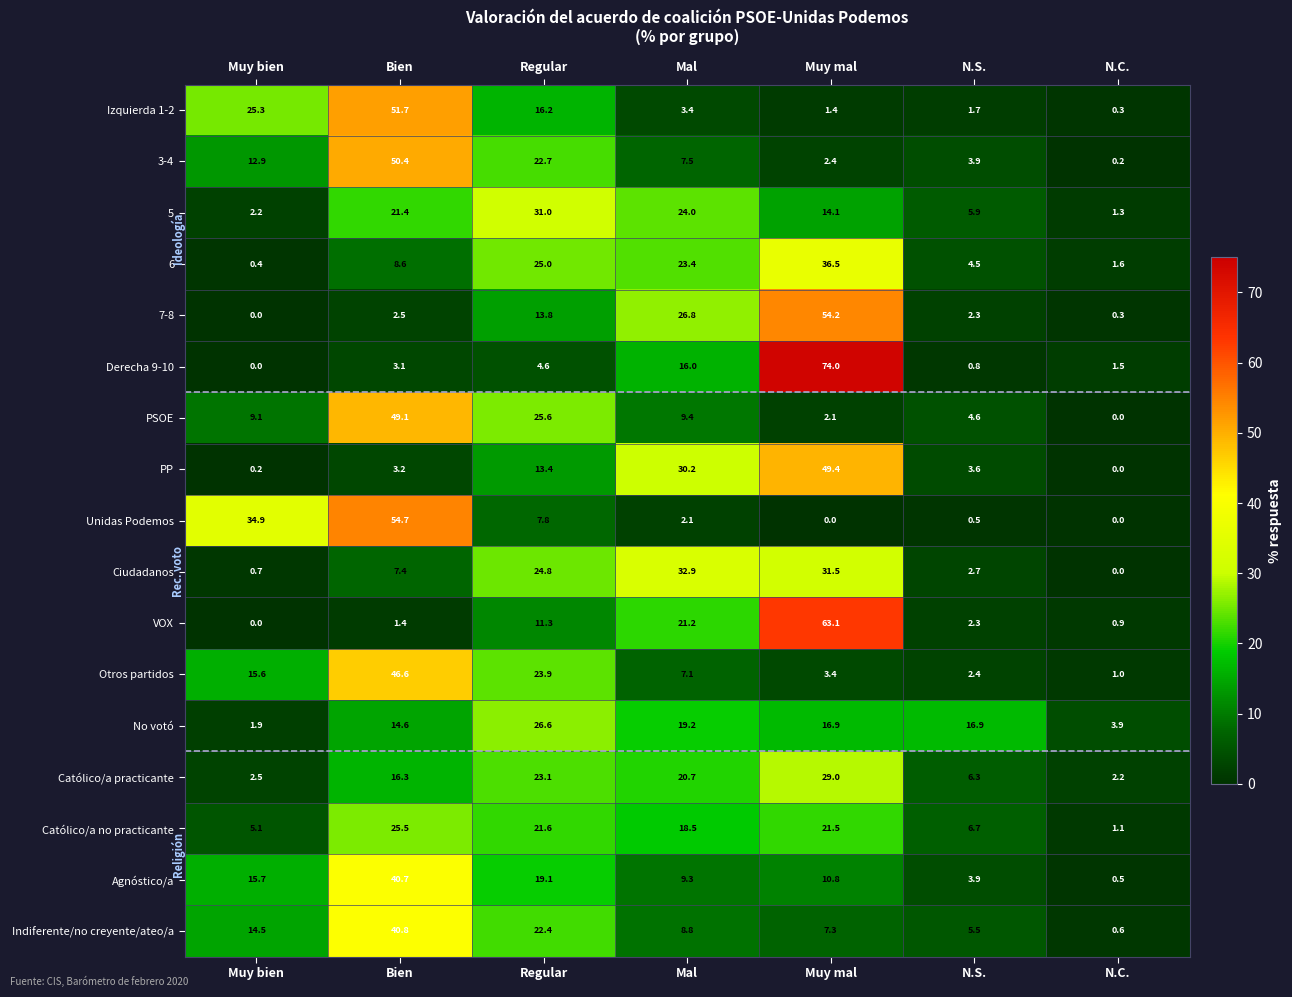

Which series has the largest range (max minus min)?

Derecha 9-10